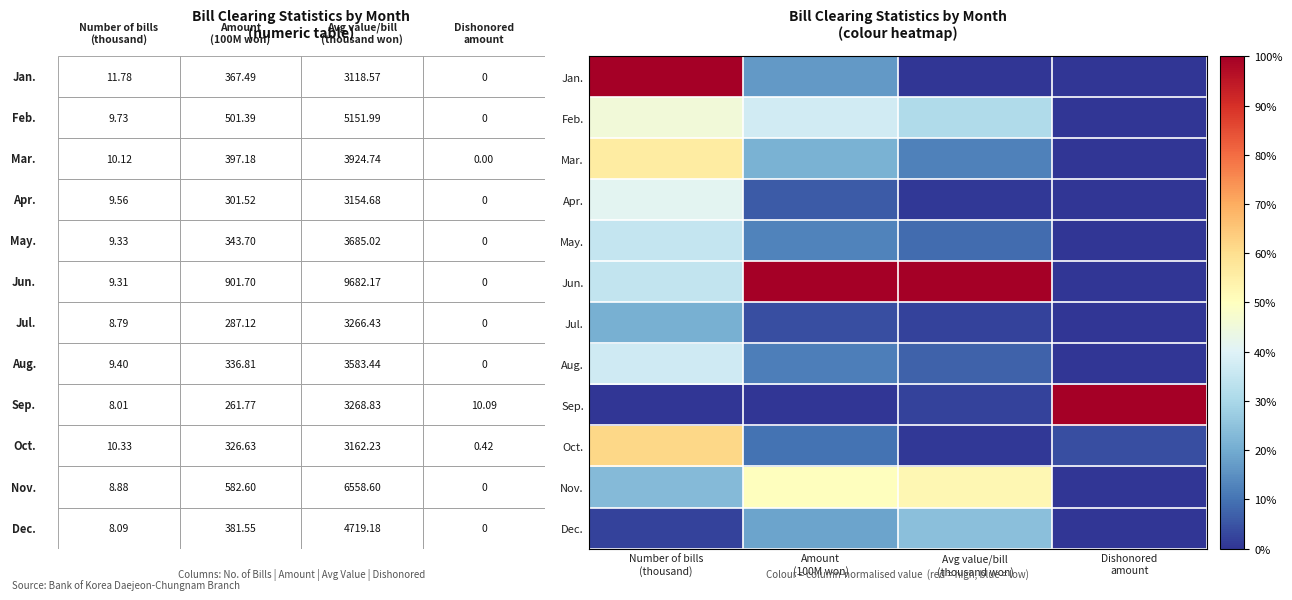

Rank the series at Avg value/bill (thousand won) from highest to lowest value.

Jun., Nov., Feb., Dec., Mar., May., Aug., Sep., Jul., Oct., Apr., Jan.